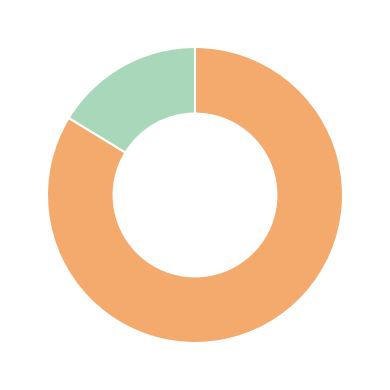

Is there any slice that represents more than half of the pie?

Yes